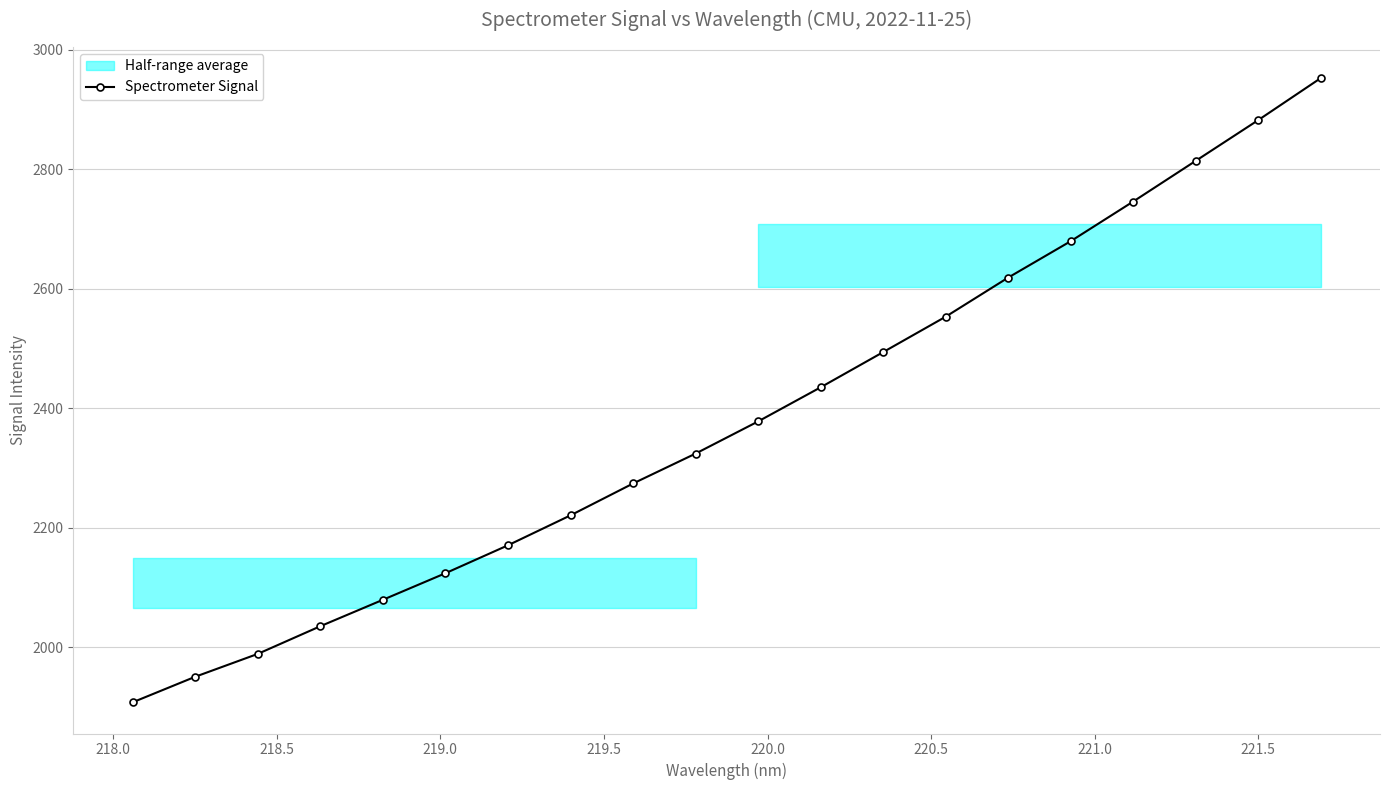

What is the value of the 15th point from the left?

2618.9